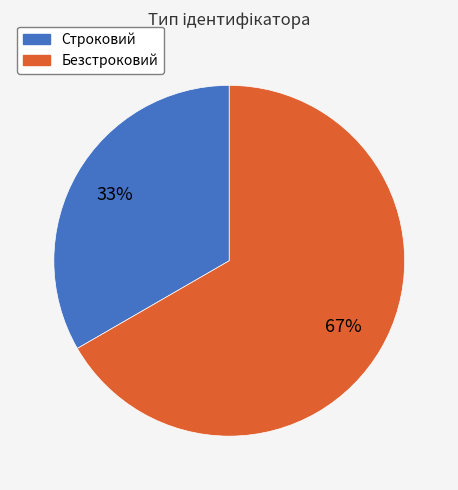

To the nearest percent, what is the combined percentage of Строковий and Безстроковий?

100%